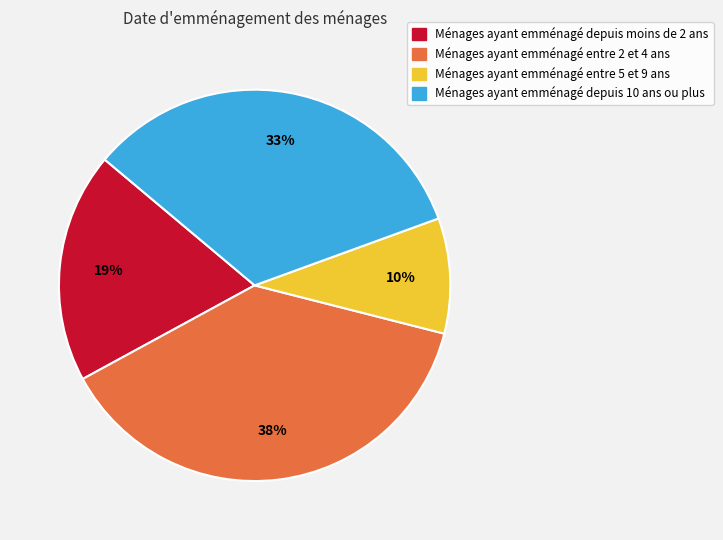

To the nearest percent, what is the average slice percentage?

25%